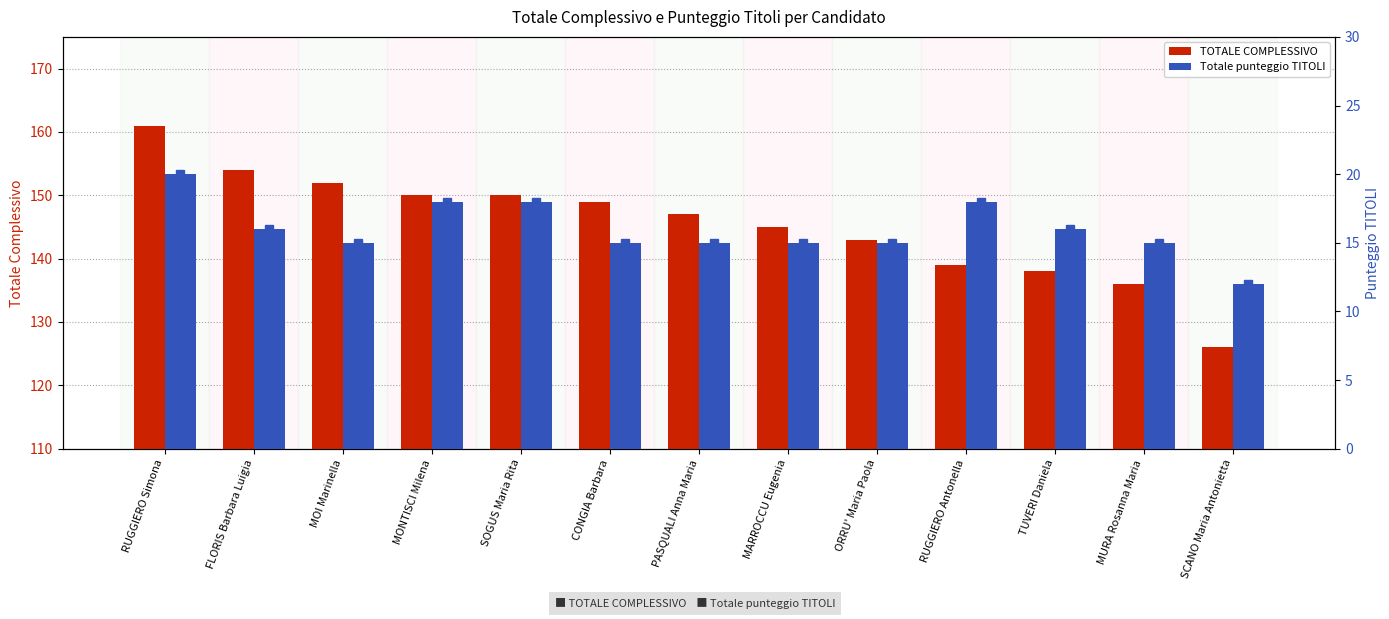

Rank the categories by Totale punteggio TITOLI value from lowest to highest.

SCANO Maria Antonietta, MOI Marinella, CONGIA Barbara, PASQUALI Anna Maria, MARROCCU Eugenia, ORRU' Maria Paola, MURA Rosanna Maria, FLORIS Barbara Luigia, TUVERI Daniela, MONTISCI Milena, SOGUS Maria Rita, RUGGIERO Antonella, RUGGIERO Simona